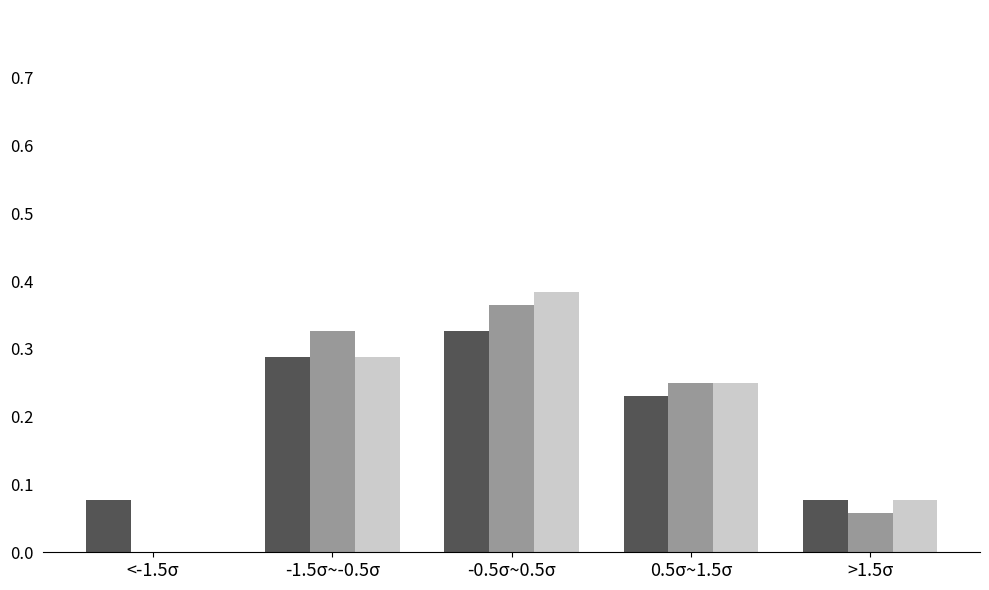

What is the total value across all series at -1.5σ~-0.5σ?

0.9